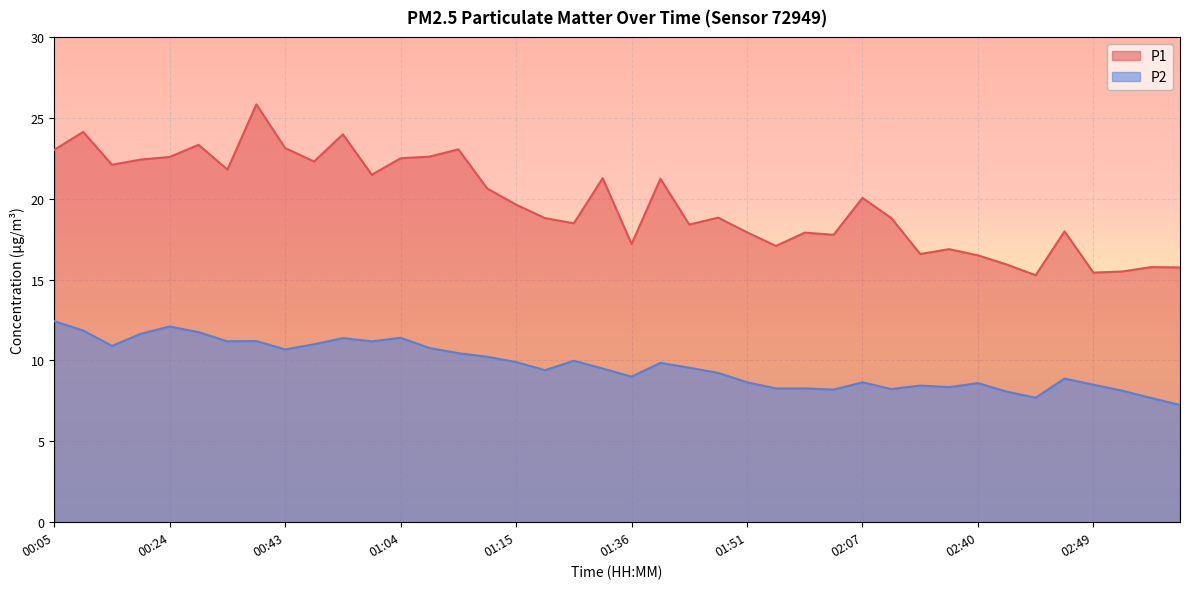

Reading left to right, transcribe all the data shown in this chart.

P1: 23.0	24.1	22.1	22.4	22.6	23.3	21.8	25.8	23.1	22.3	24.0	21.5	22.5	22.6	23.1	20.6	19.6	18.8	18.5	21.3	17.2	21.2	18.4	18.8	17.9	17.1	17.9	17.8	20.1	18.8	16.6	16.9	16.5	15.9	15.3	18.0	15.4	15.5	15.8	15.8
P2: 12.4	11.8	10.9	11.7	12.1	11.8	11.2	11.2	10.7	11.0	11.4	11.2	11.4	10.8	10.4	10.2	9.9	9.4	10.0	9.5	9.0	9.8	9.6	9.2	8.7	8.3	8.3	8.2	8.7	8.2	8.4	8.3	8.6	8.1	7.7	8.9	8.5	8.1	7.7	7.2